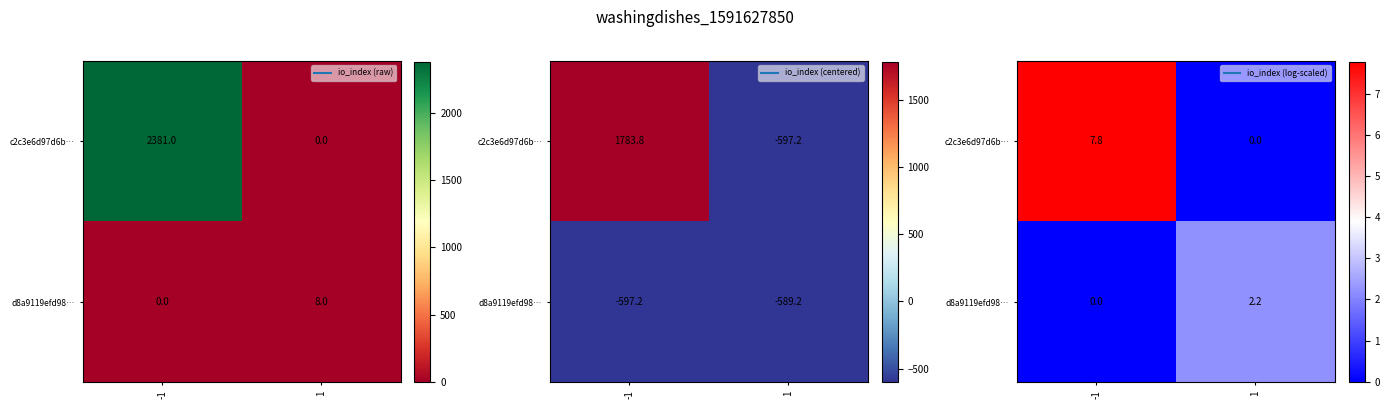

At which label does c2c3e6d97d6b… reach its peak?

-1